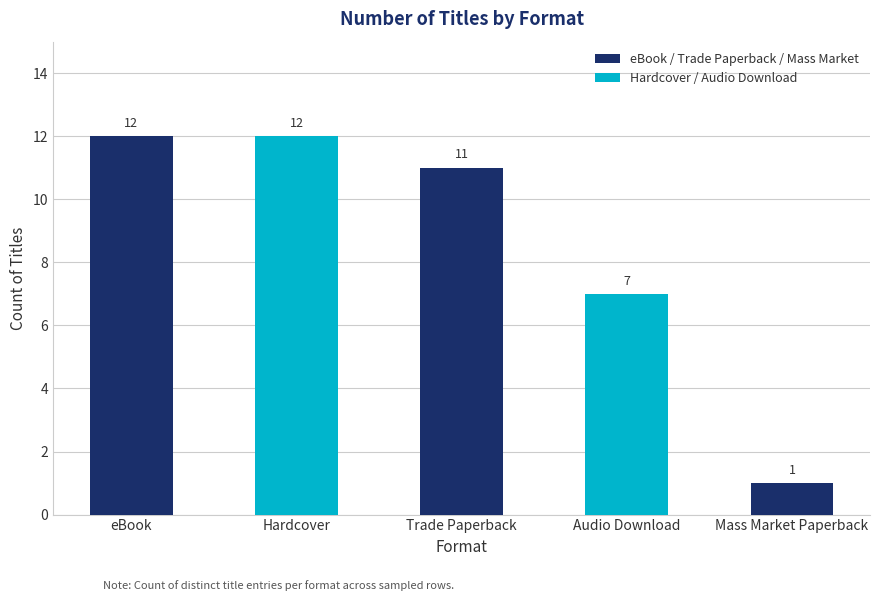

Between eBook and Hardcover, which is larger?

eBook